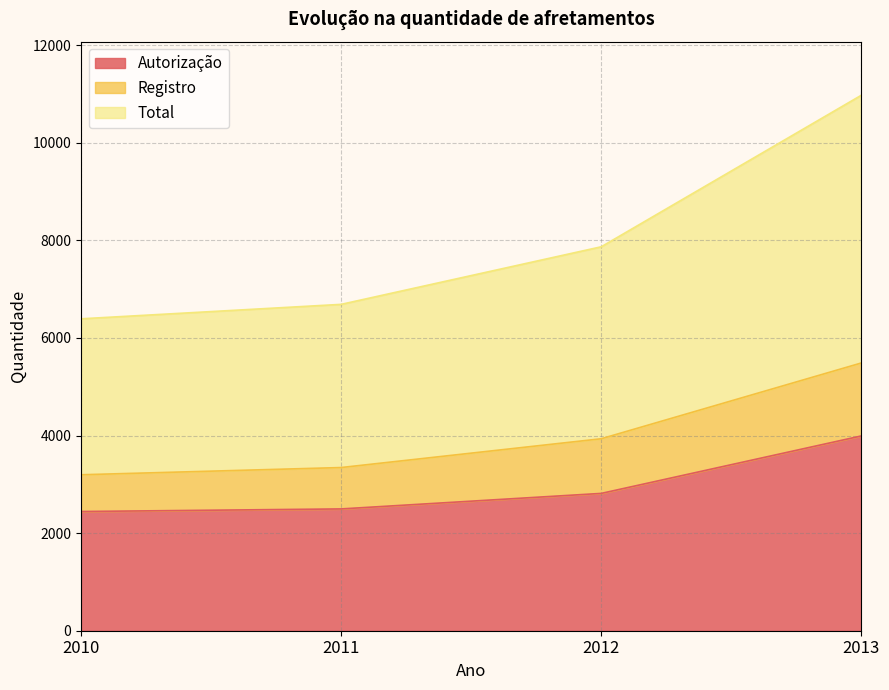

At which category does the chart reach its peak across all series?

2013